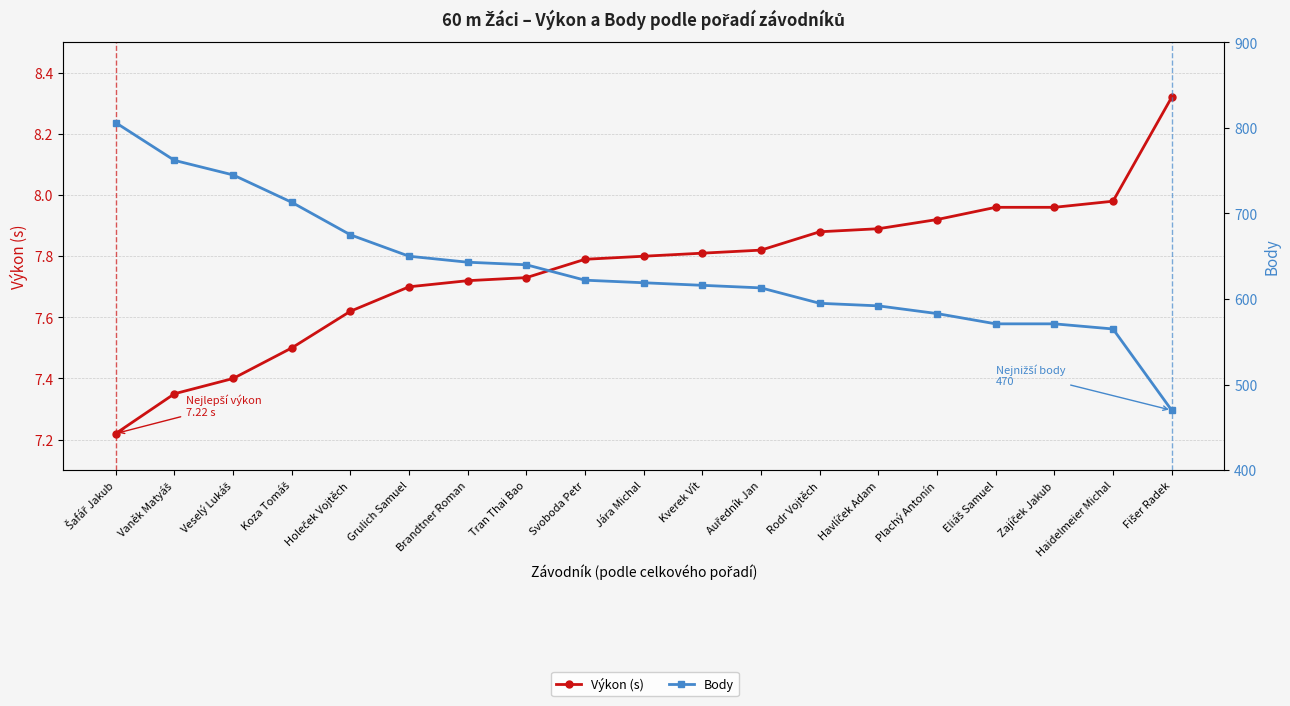

At which category is the sum across all series the highest?

Šafář Jakub